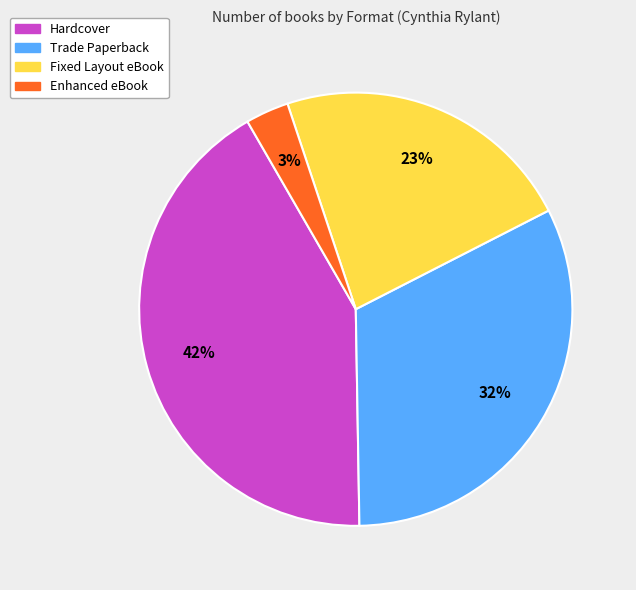

How many slices are in this pie chart?

4